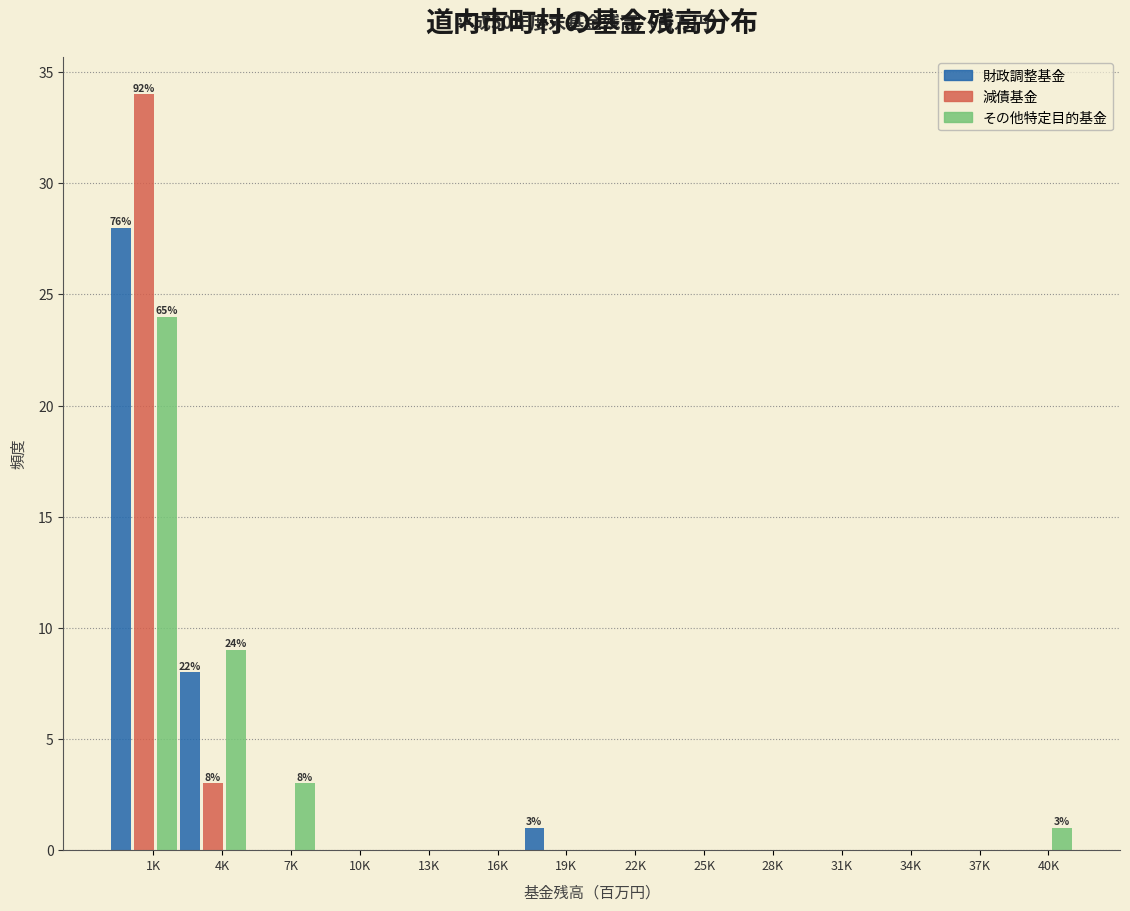

What is the sum of all その他特定目的基金 values?

37